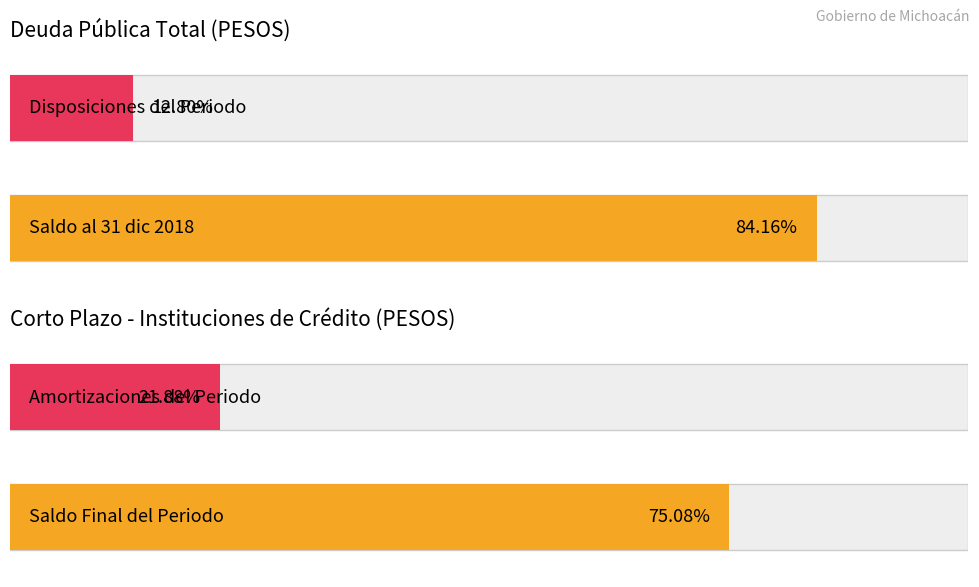

Which series has the largest range (max minus min)?

Saldo al 31 de diciembre de 2018